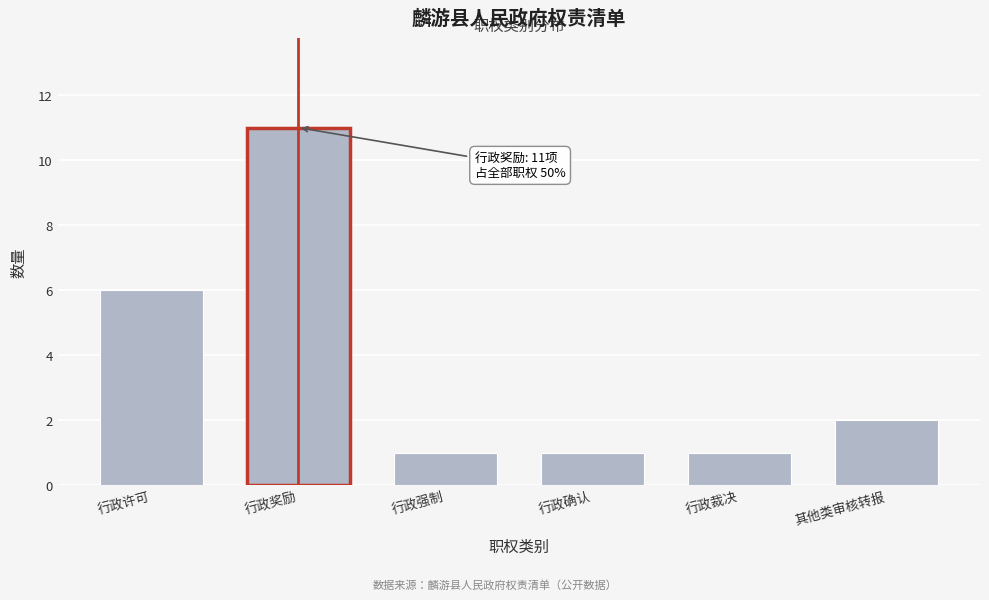

Reading left to right, list all the values displayed in this chart.

6	11	1	1	1	2